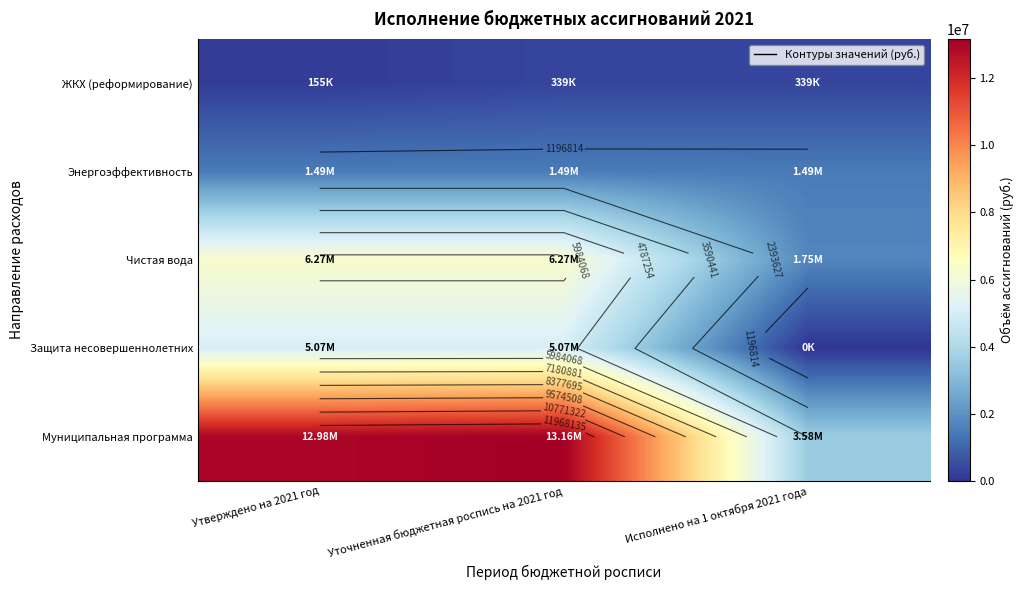

Which label corresponds to the smallest value in the chart?

Исполнено на 1 октября 2021 года